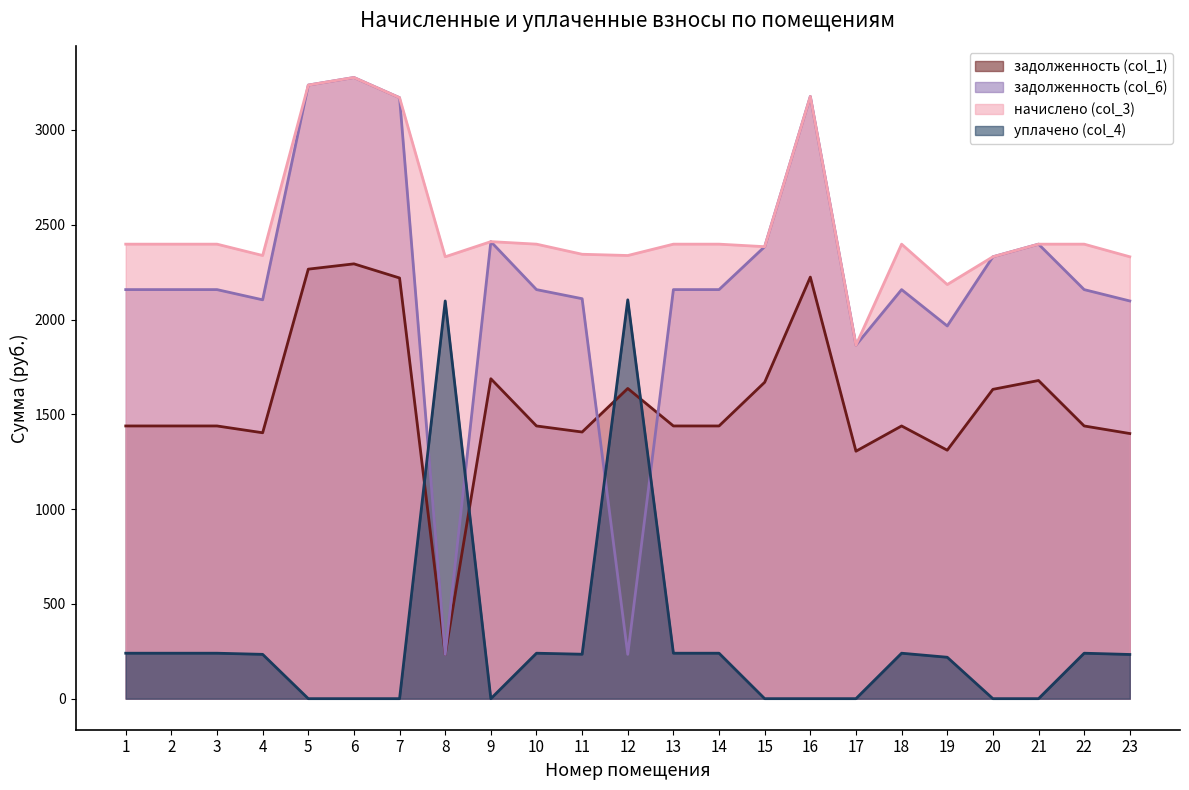

How many data points in задолженность (col_6) are above 2157?

16